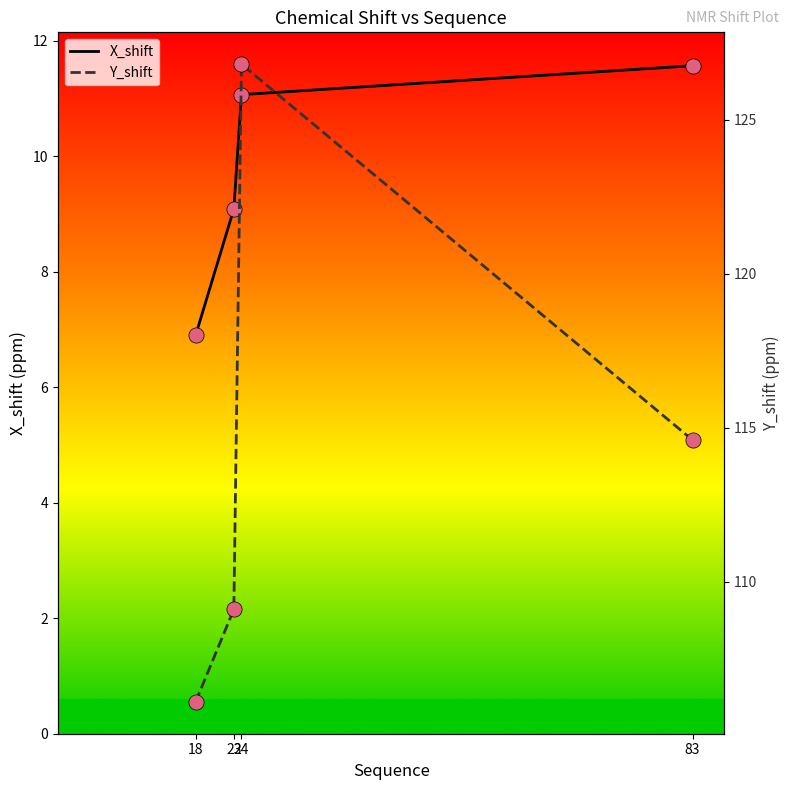

Which series has the widest spread of Y values?

Y_shift